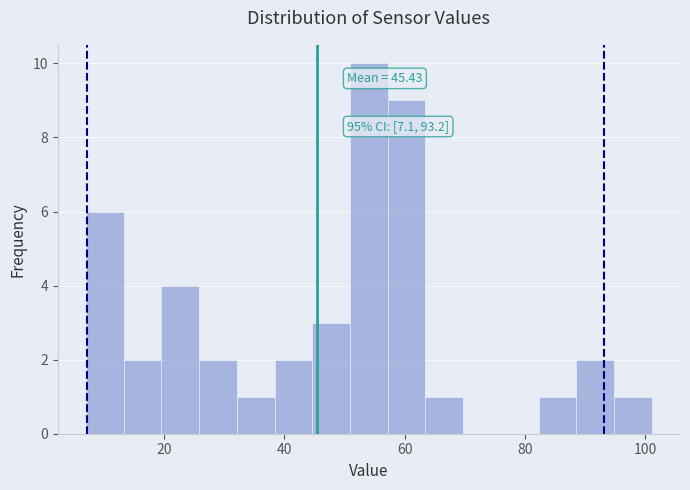

Read against the x-axis, roughly where is the centre of the tallest bar?

54